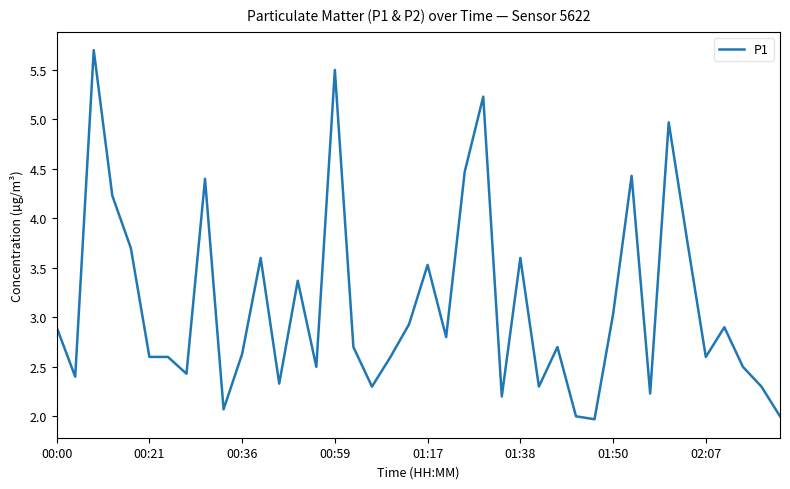

What is the greatest value displayed?

5.7